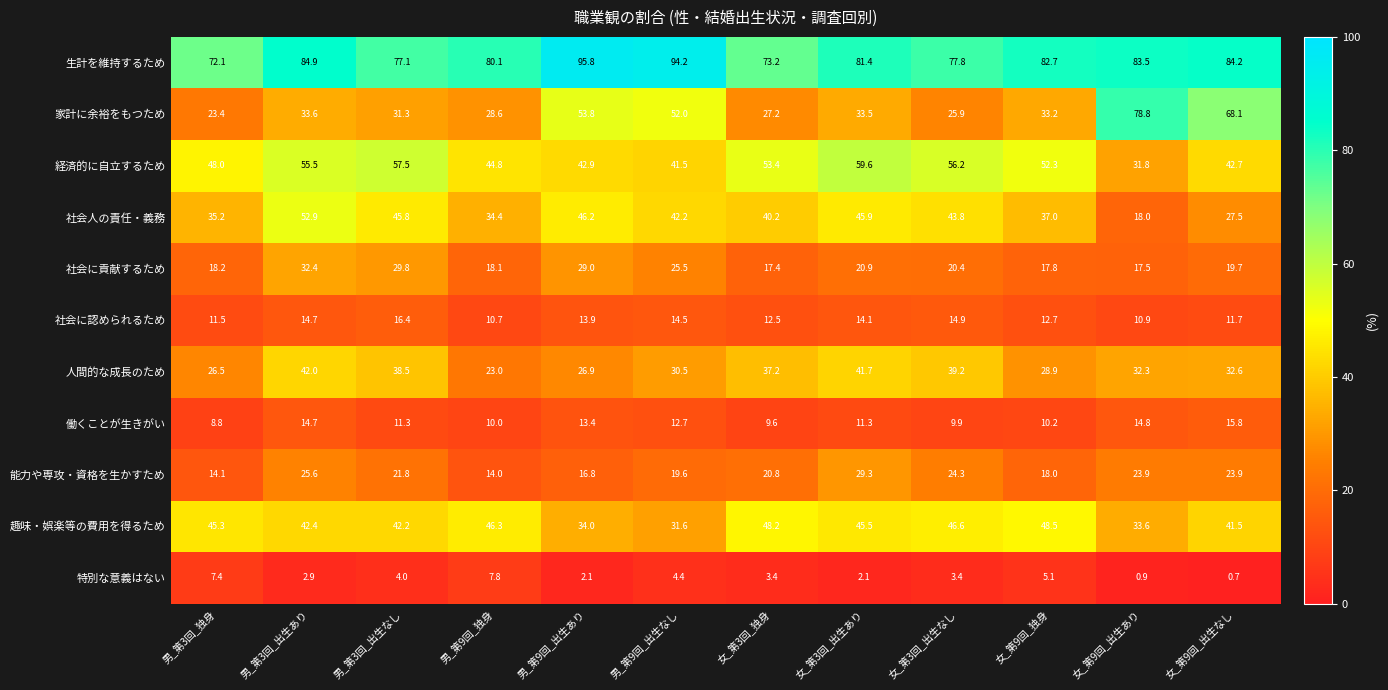

Rank the series by their maximum value, from highest to lowest.

生計を維持するため, 家計に余裕をもつため, 経済的に自立するため, 社会人の責任・義務, 趣味・娯楽等の費用を得るため, 人間的な成長のため, 社会に貢献するため, 能力や専攻・資格を生かすため, 社会に認められるため, 働くことが生きがい, 特別な意義はない